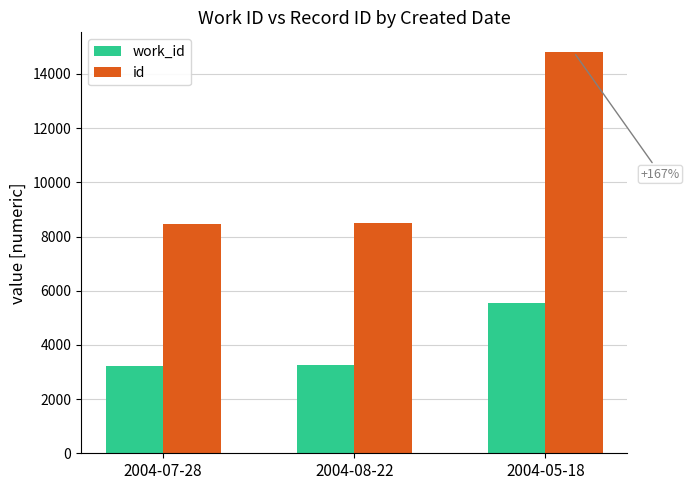

How many values in the id series are below 8499?

1